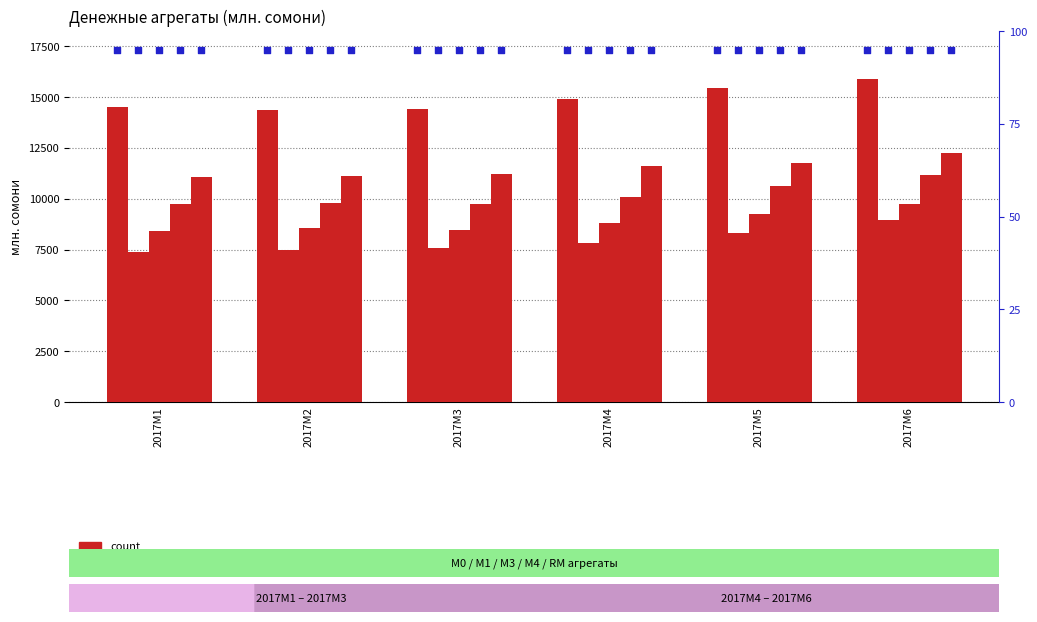

At which category is the sum across all series the highest?

2017M6